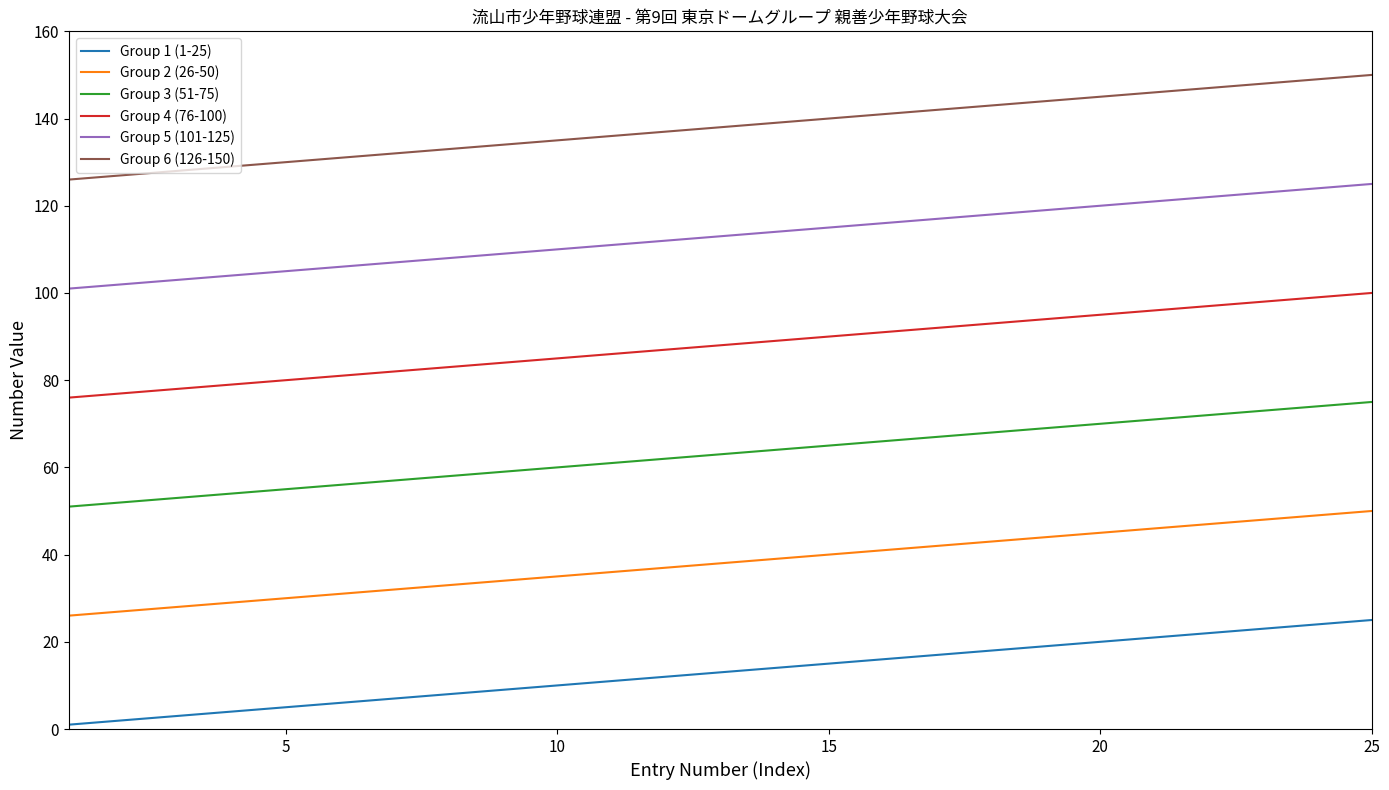

Which series has the largest total across all categories?

Group 6 (126-150)